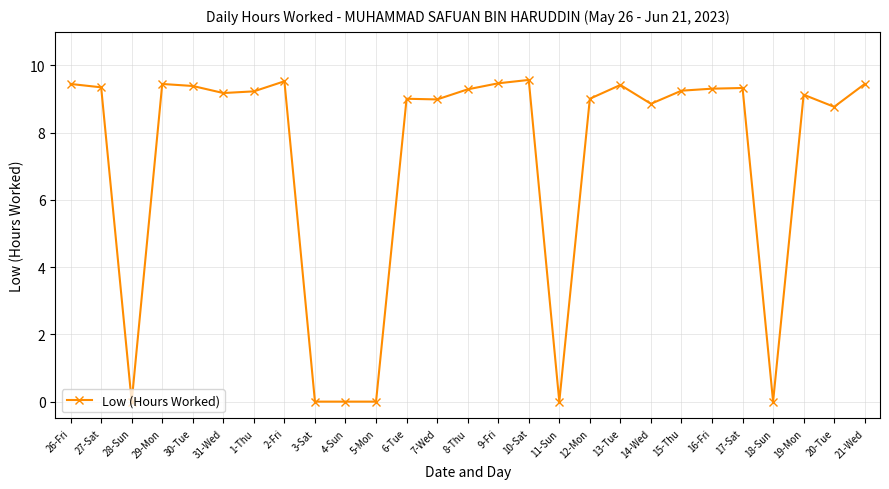

What is the label of the 25th point from the right?

28-Sun